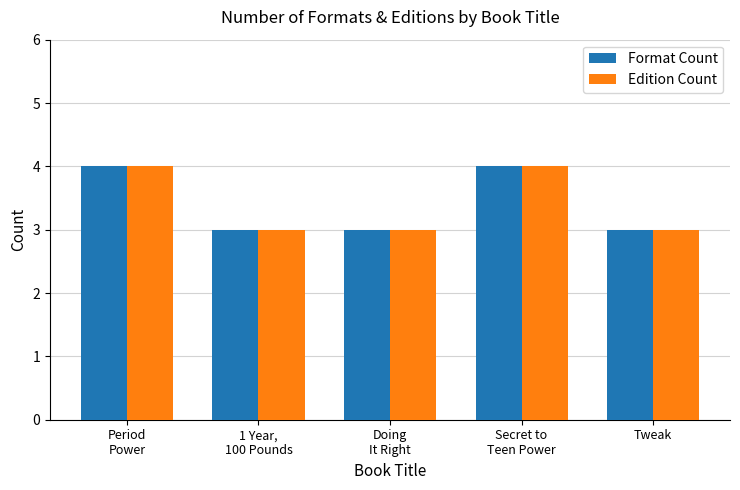

How many groups of bars are there?

5